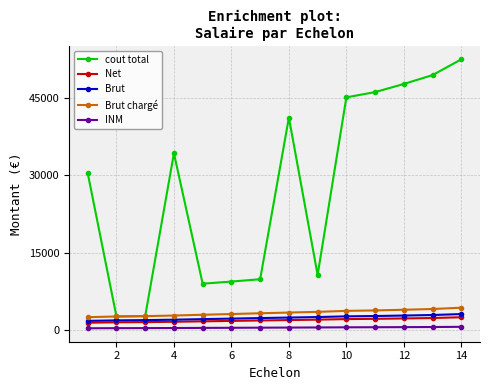

True or false: INM and Brut cross at least once.

False